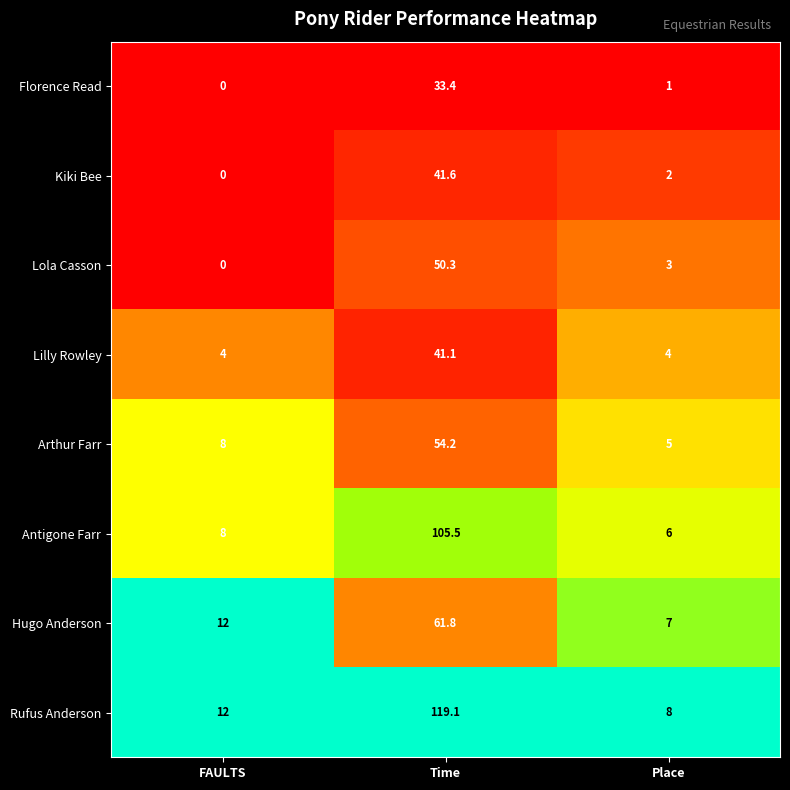

Reading left to right, what are all the values shown in this chart?

Florence Read: FAULTS=0.0	Time=33.4	Place=1.0
Kiki Bee: FAULTS=0.0	Time=41.6	Place=2.0
Lola Casson: FAULTS=0.0	Time=50.3	Place=3.0
Lilly Rowley: FAULTS=4.0	Time=41.1	Place=4.0
Arthur Farr: FAULTS=8.0	Time=54.2	Place=5.0
Antigone Farr: FAULTS=8.0	Time=105.5	Place=6.0
Hugo Anderson: FAULTS=12.0	Time=61.8	Place=7.0
Rufus Anderson: FAULTS=12.0	Time=119.1	Place=8.0